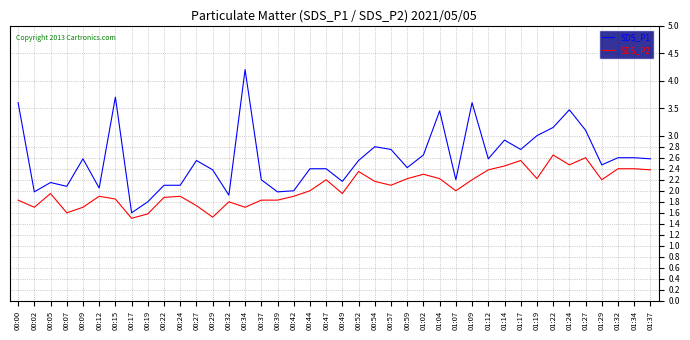

What position from the right is 01:17?

9